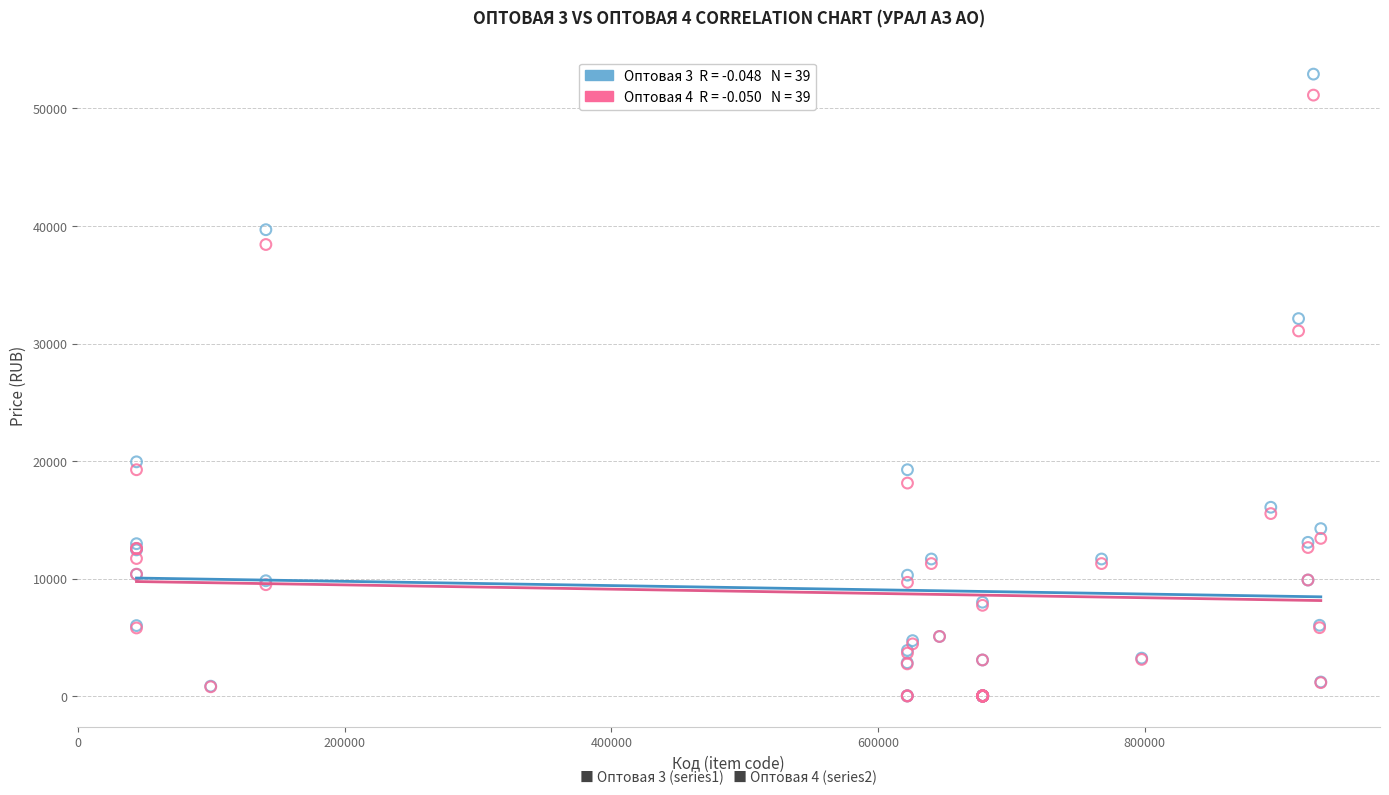

Across all series, what Y value is closest to 26471?

31080.0